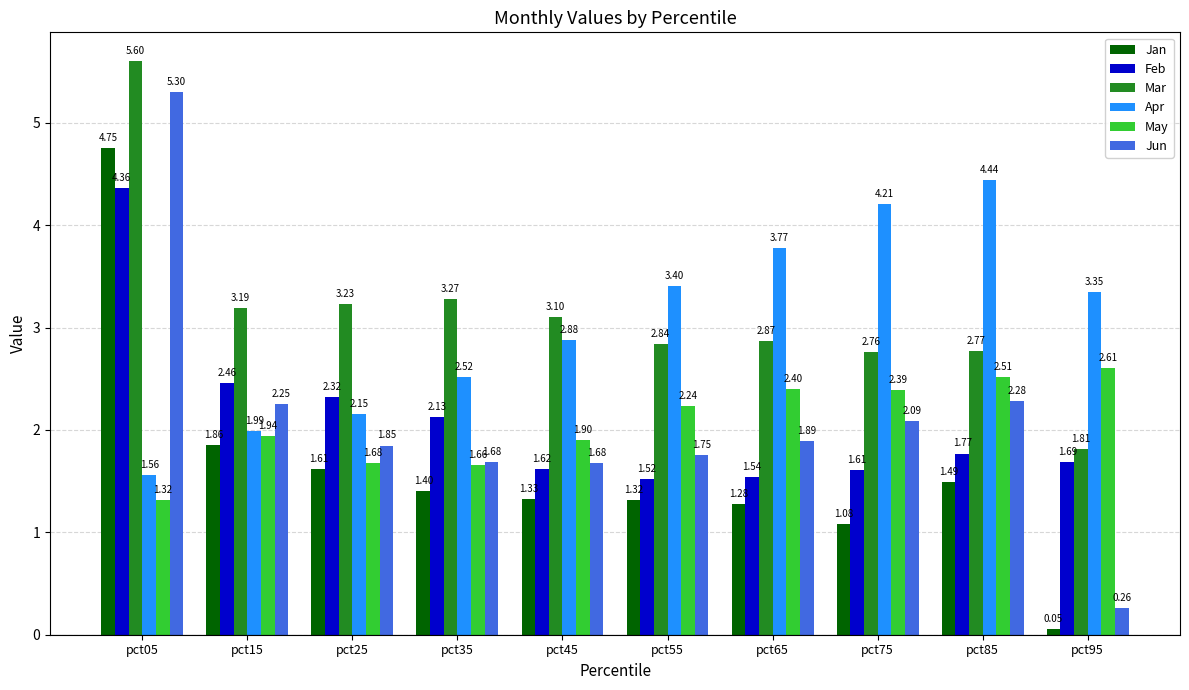

What are all the series names shown in the legend?

Jan, Feb, Mar, Apr, May, Jun